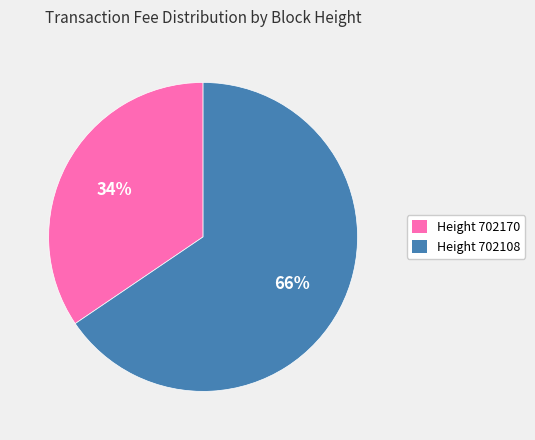

Is there a majority slice in this chart?

Yes